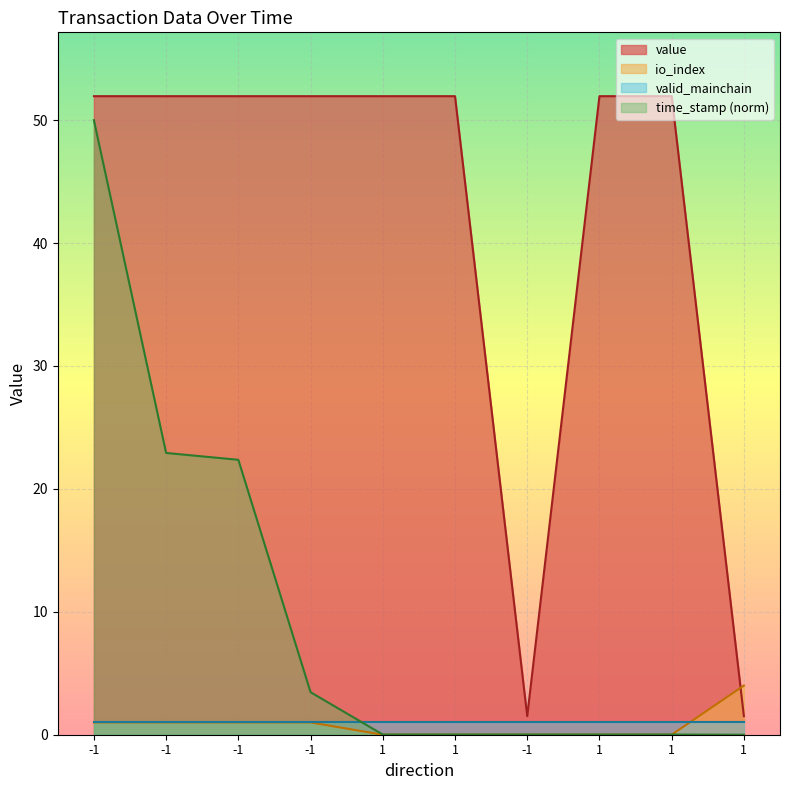

How many lines are shown in the chart?

4